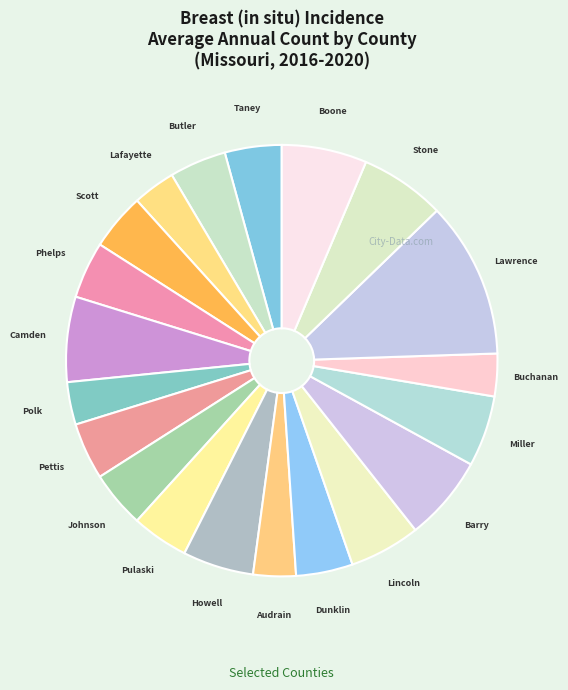

How many segments does this pie chart have?

20